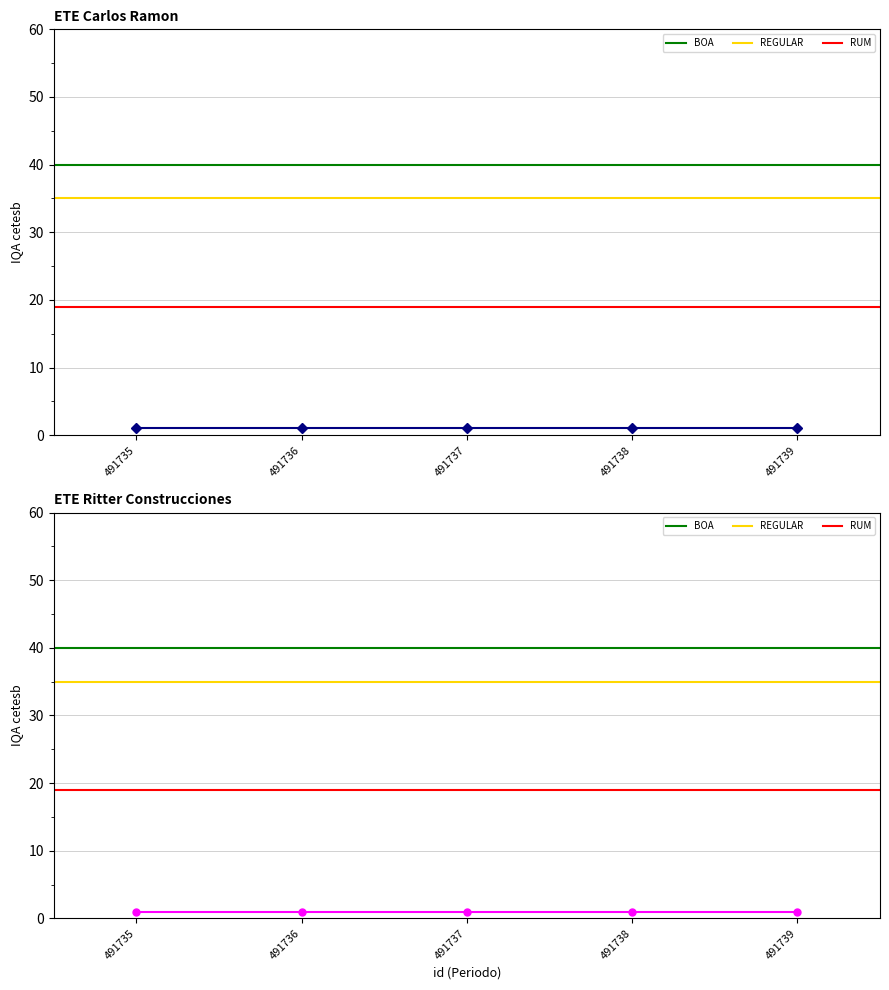

Which series has the largest range (max minus min)?

BOA